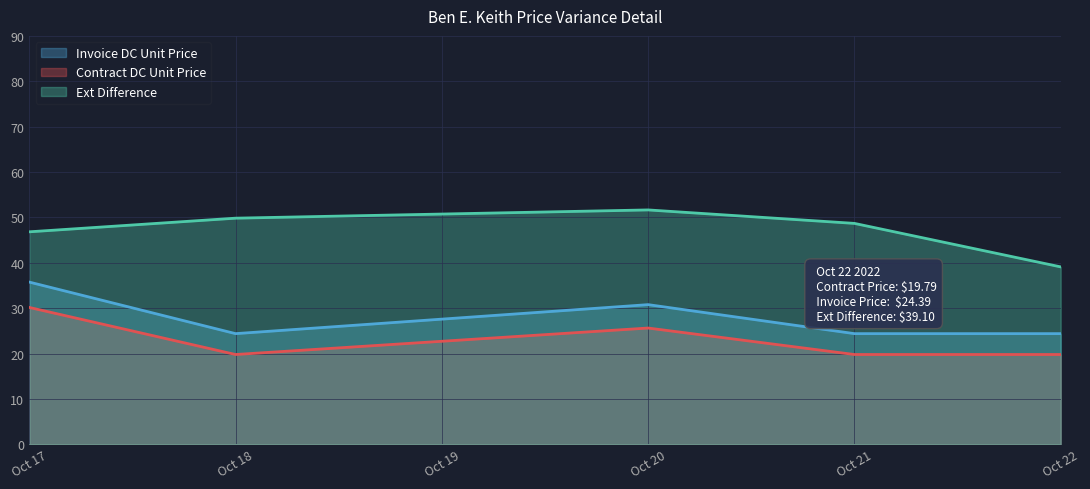

True or false: Ext Difference has a value of 46.0 at 17.

True